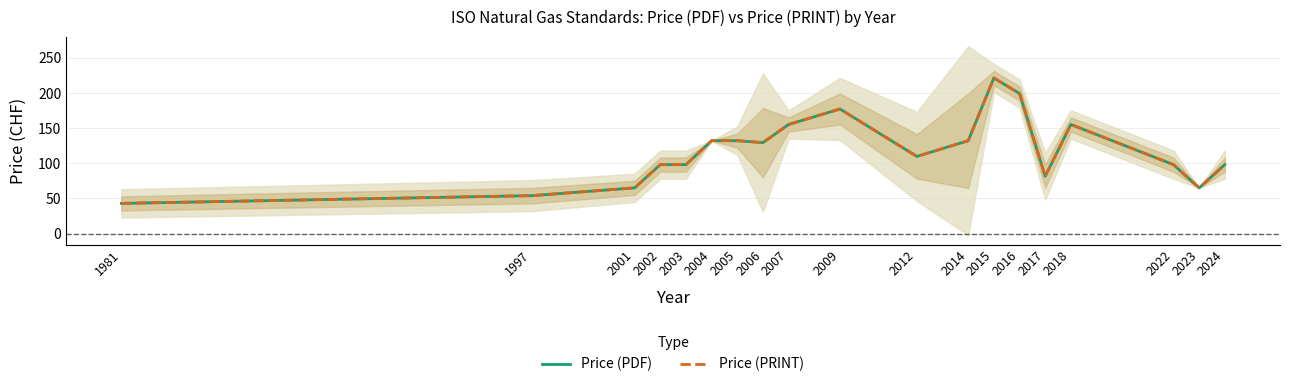

True or false: Price (PDF) and Price (PRINT) cross at least once.

False